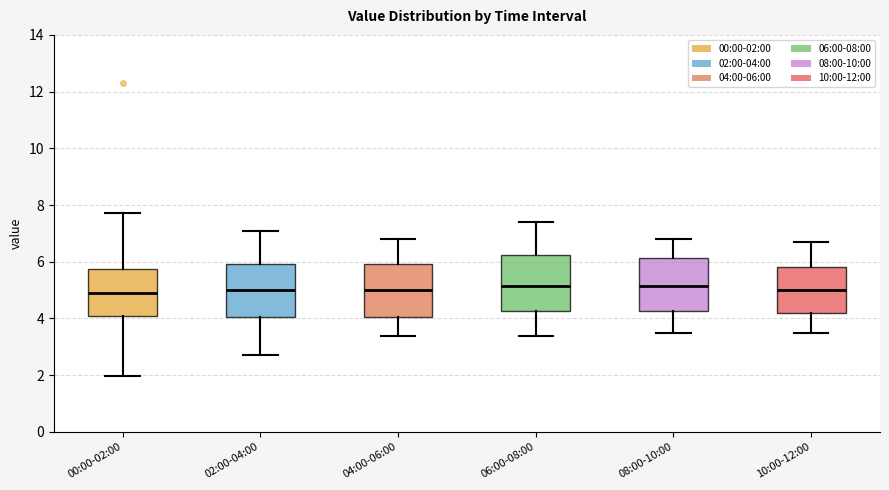

Where does the lower whisker of the box for 04:00-06:00 end on the y-axis? The values are not printed on the chart, so give them approximately, as read against the axis.

3.4